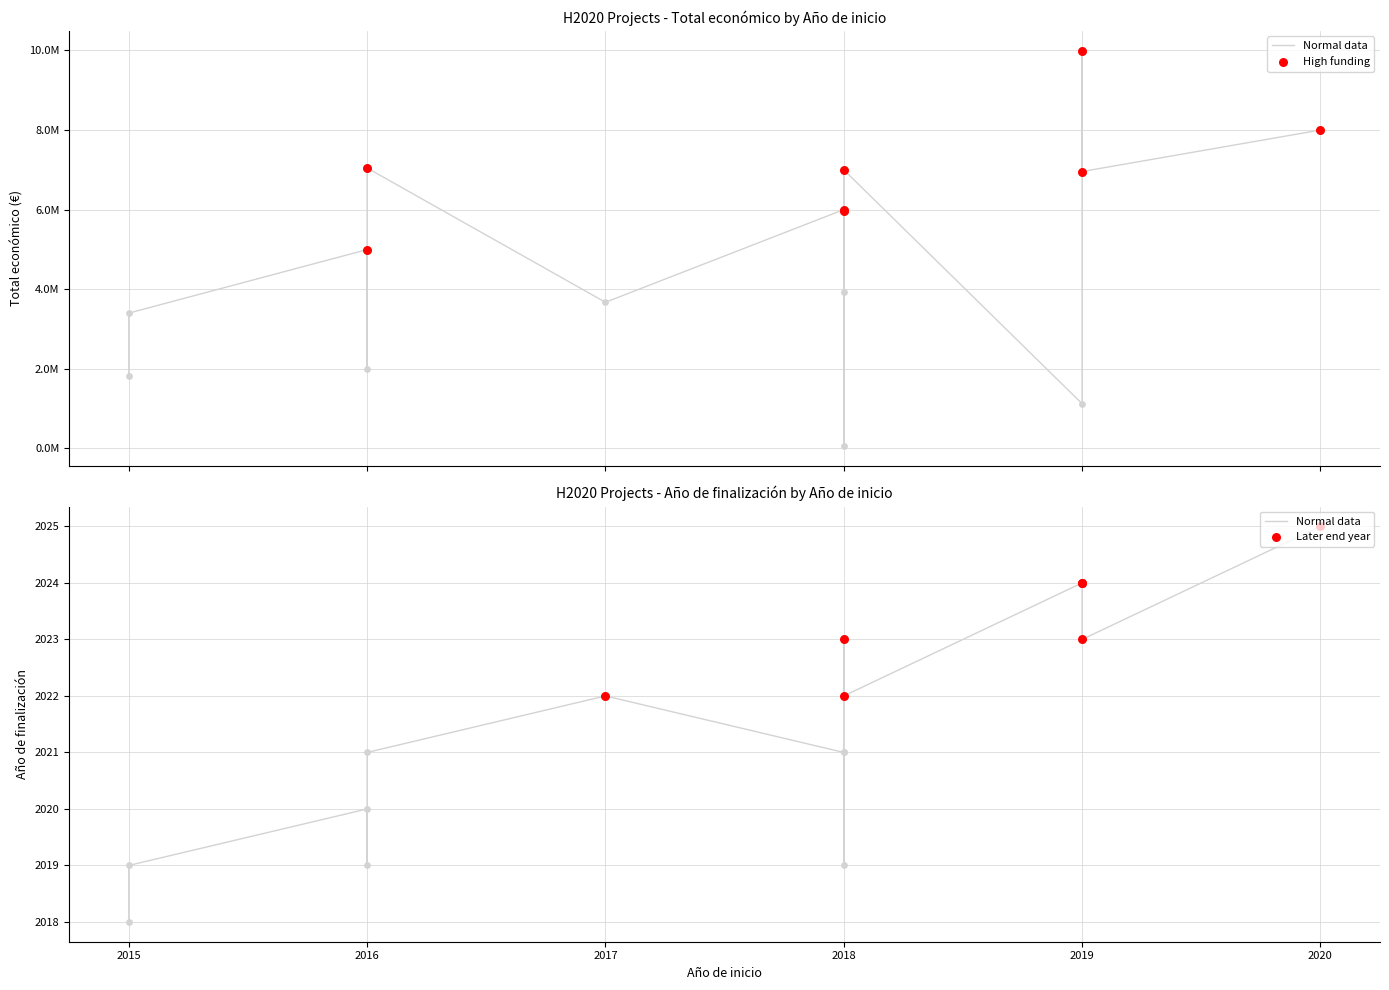

At how many categories does at least one series exceed 9698505?

1